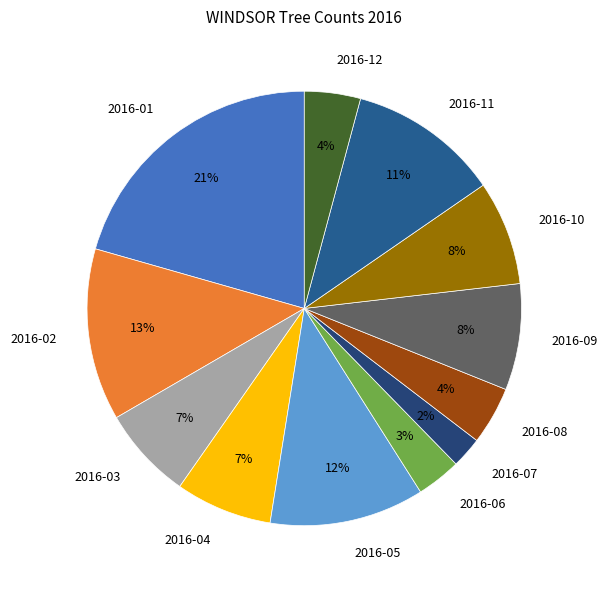

Does 2016-10 represent more than half of the total?

No